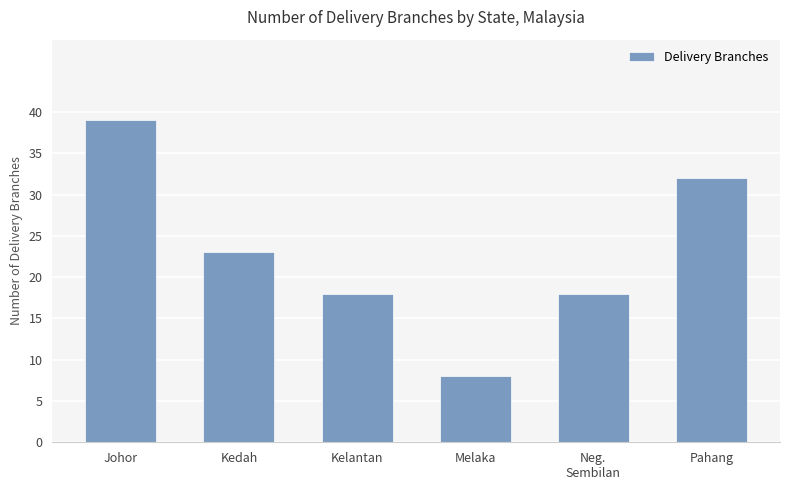

What is the minimum value shown in the chart?

8